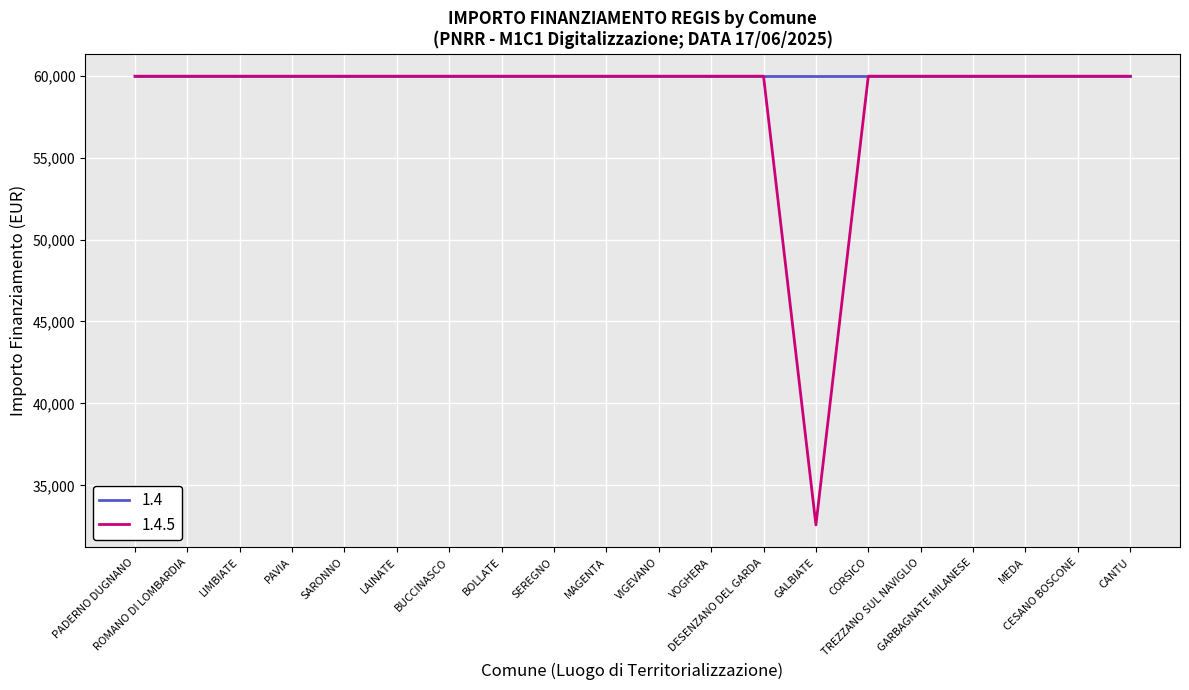

Which series has the largest range (max minus min)?

1.4.5